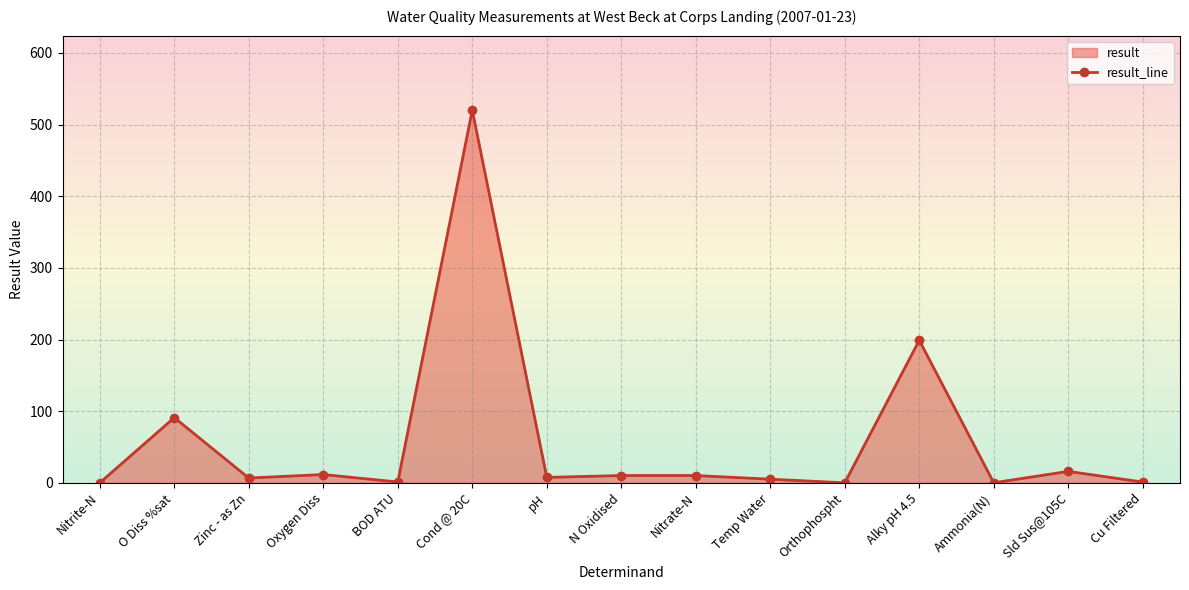

How many data points are above 7?

8